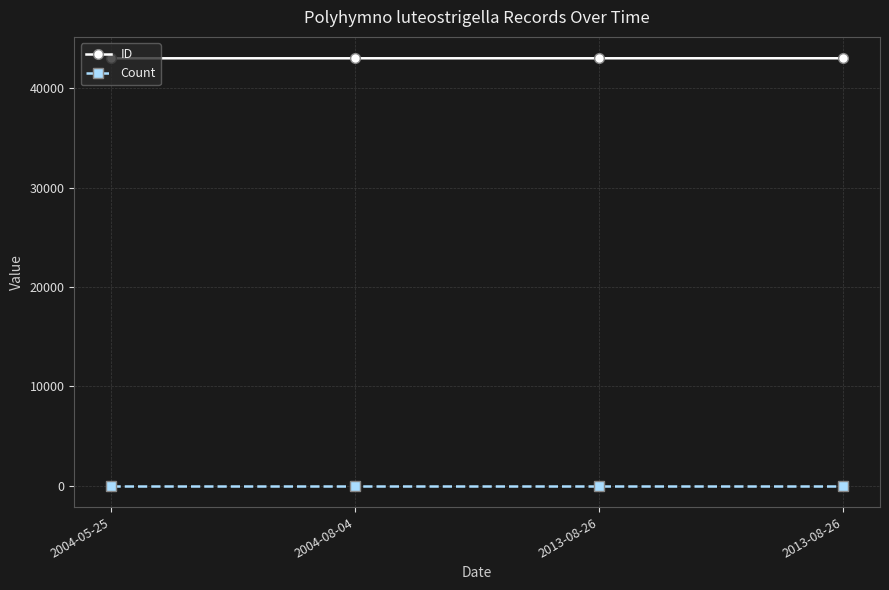

Reading left to right, what are all the values shown in this chart?

ID: 43037	43038	43039	43040
Count: 1	1	1	1